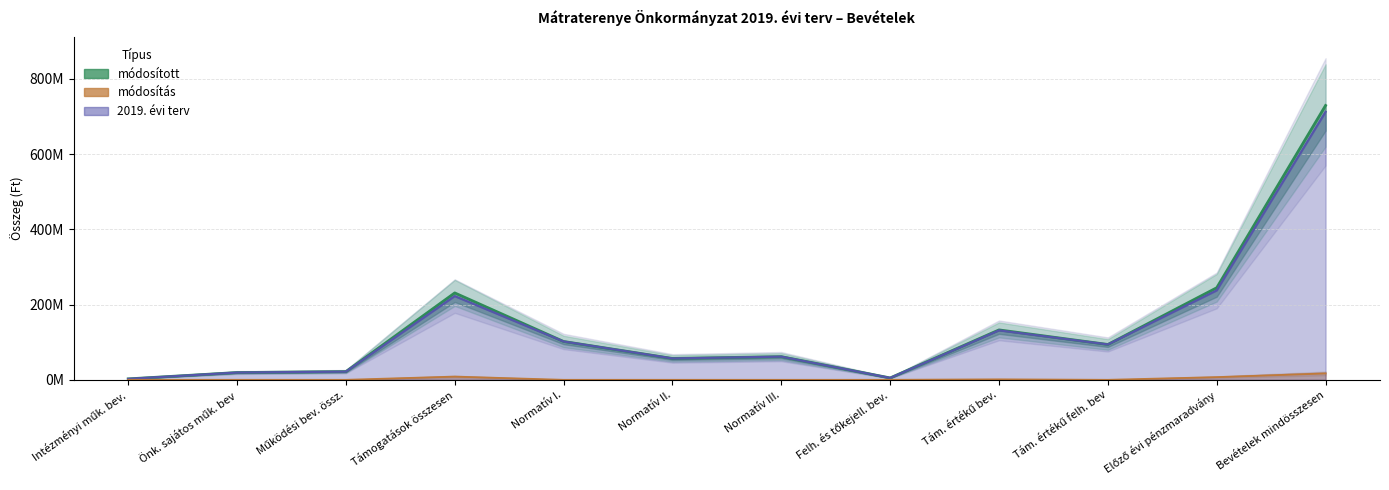

How many lines are shown in the chart?

3